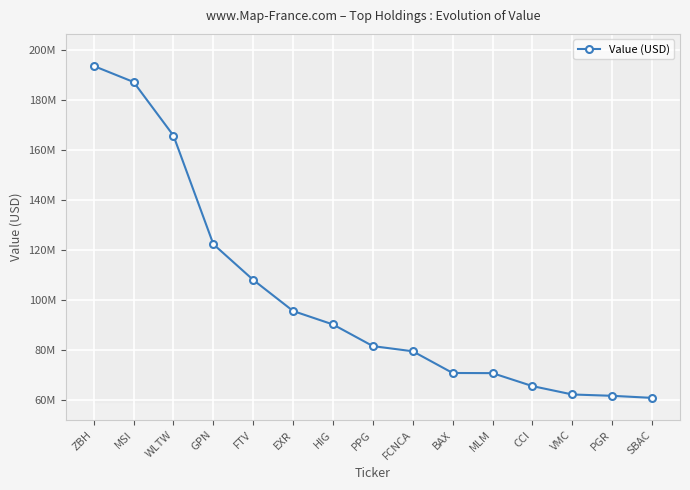

What is the ratio of the value at ZBH to the value at WLTW?

1.2